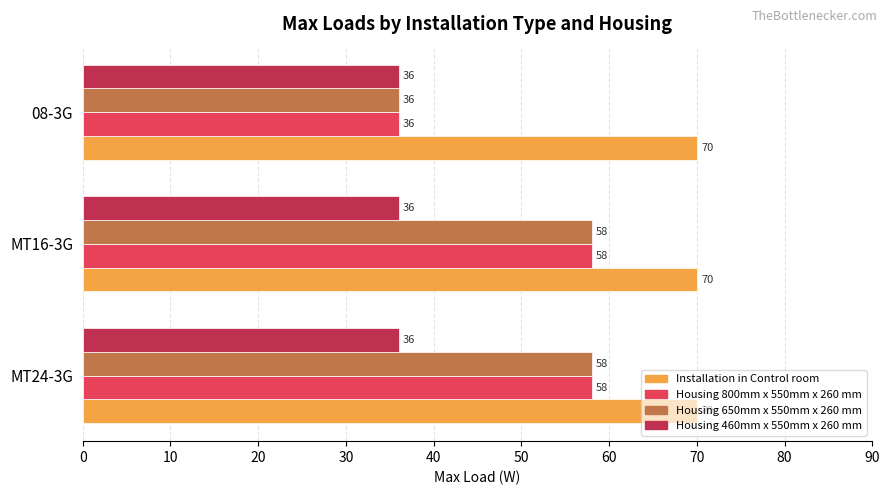

How many Housing 800mm x 550mm x 260 mm values are between 36 and 58?

3